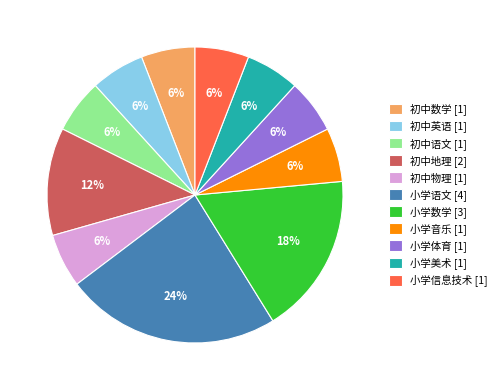

To the nearest percent, what portion does 初中英语 [1] represent?

6%